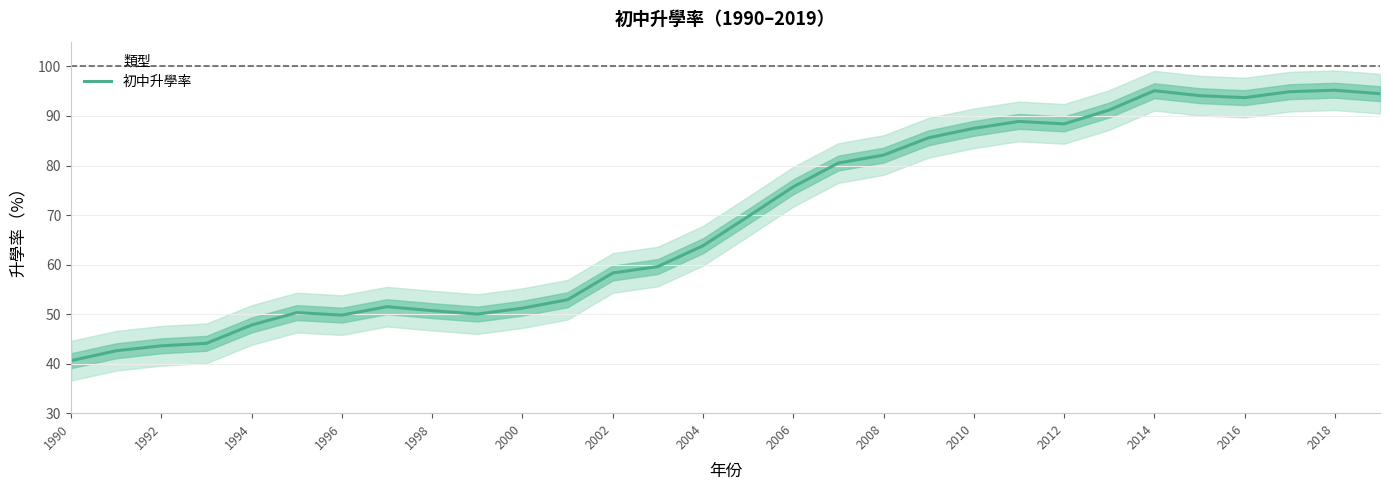

What is the minimum value for 初中升學率?

40.6